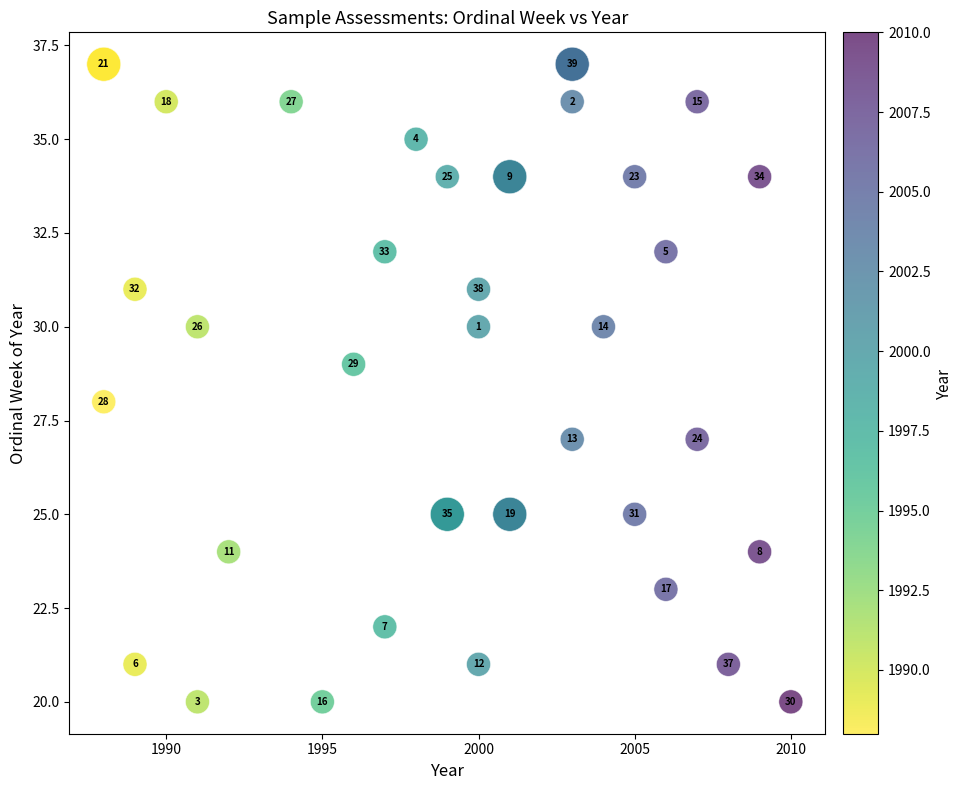

What Y value in the scatter plot is closest to 28?

28